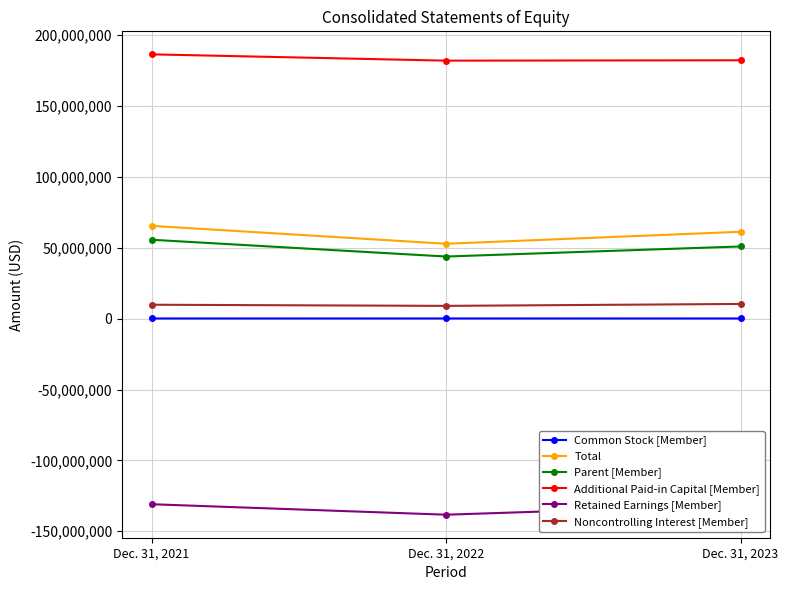

Which series has the largest total across all categories?

Additional Paid-in Capital [Member]